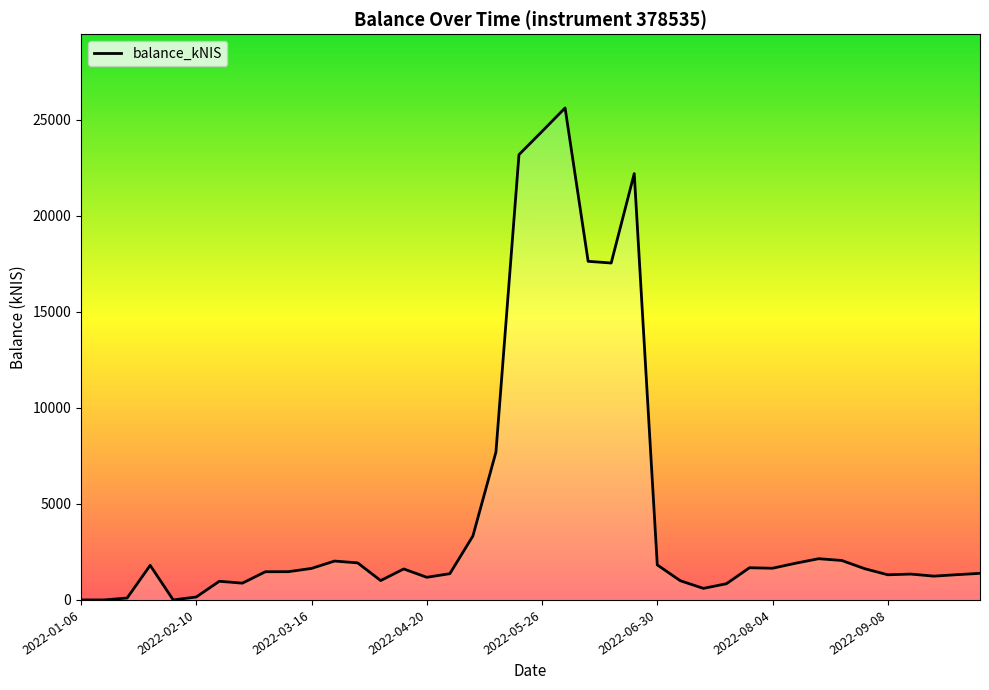

What is the maximum value shown in the chart?

25603.6